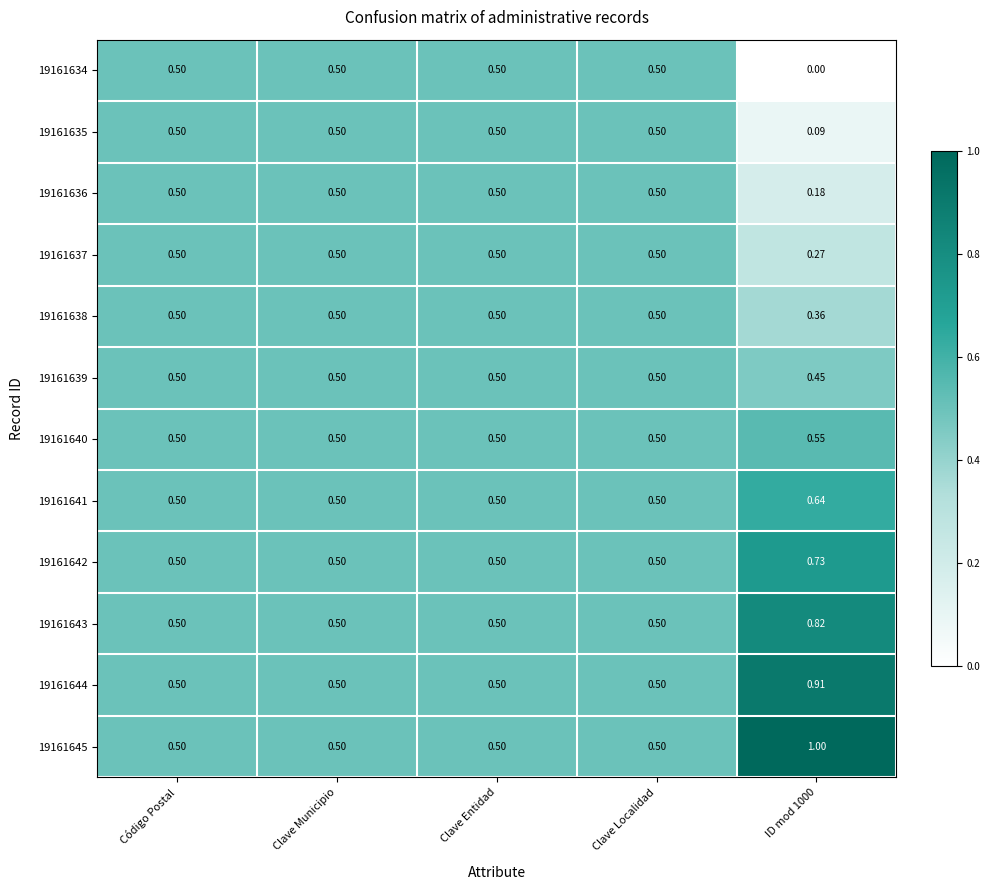

At how many categories does at least one series exceed 0?

5